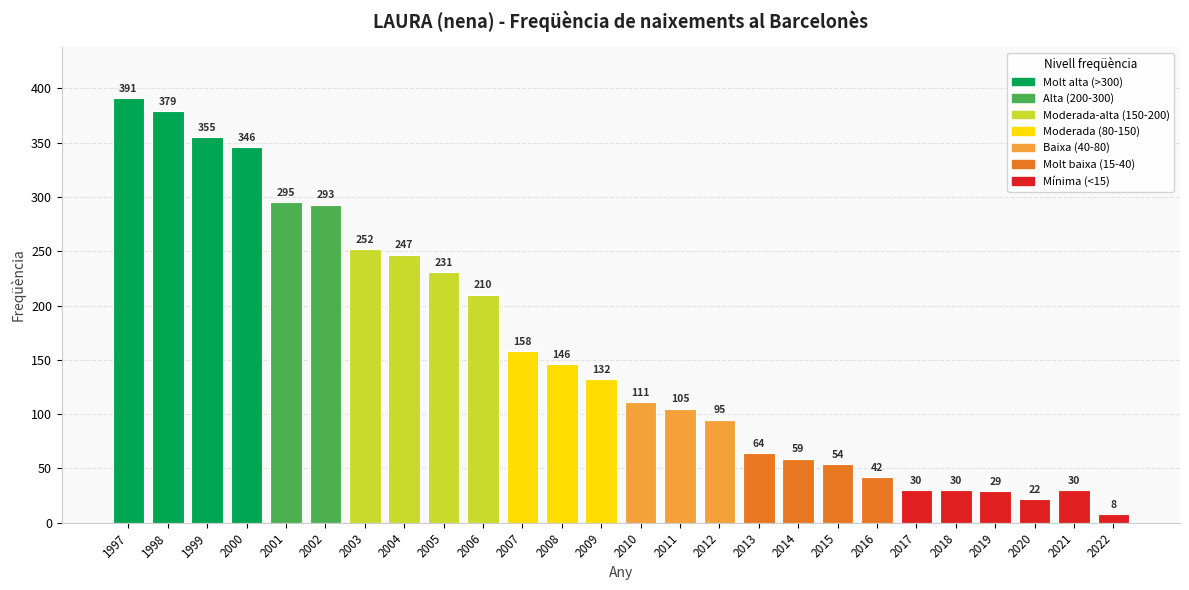

Reading left to right, extract all data points from this chart.

1997=391	1998=379	1999=355	2000=346	2001=295	2002=293	2003=252	2004=247	2005=231	2006=210	2007=158	2008=146	2009=132	2010=111	2011=105	2012=95	2013=64	2014=59	2015=54	2016=42	2017=30	2018=30	2019=29	2020=22	2021=30	2022=8